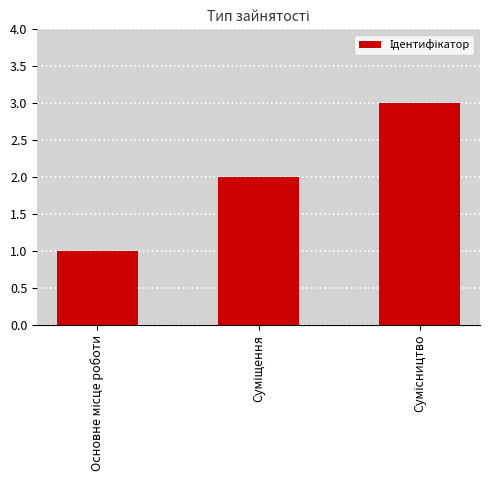

What is the value of the 2nd bar from the left?

2